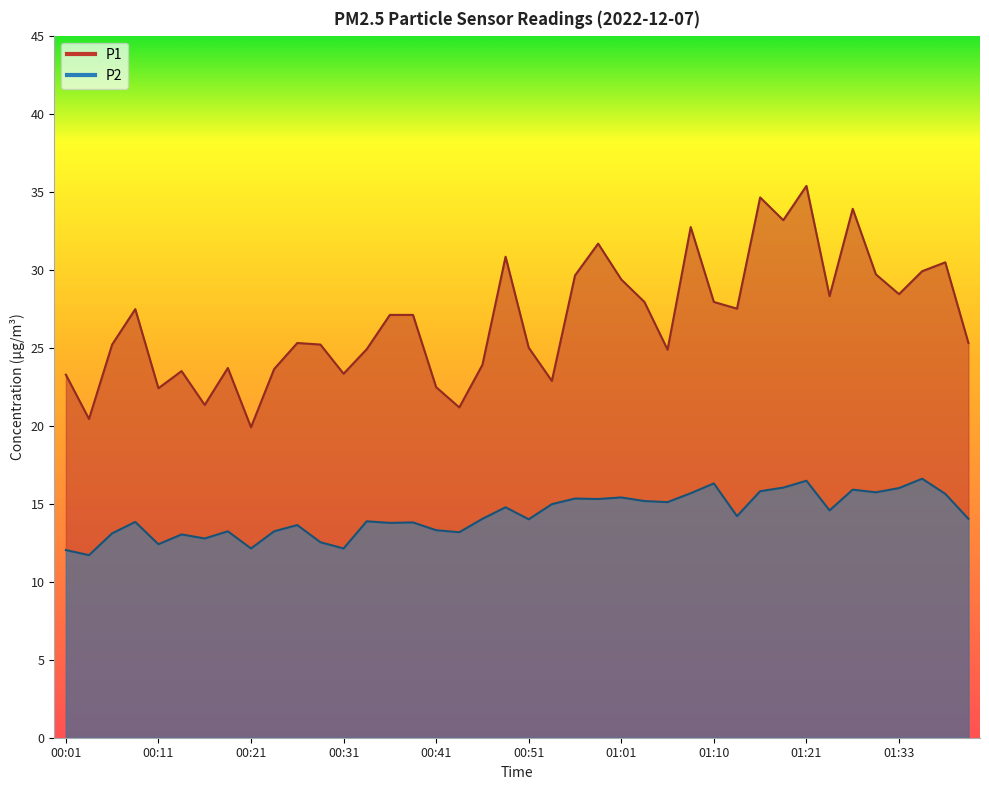

What is the difference between the P2 values at 01:33 and 01:03?

0.8